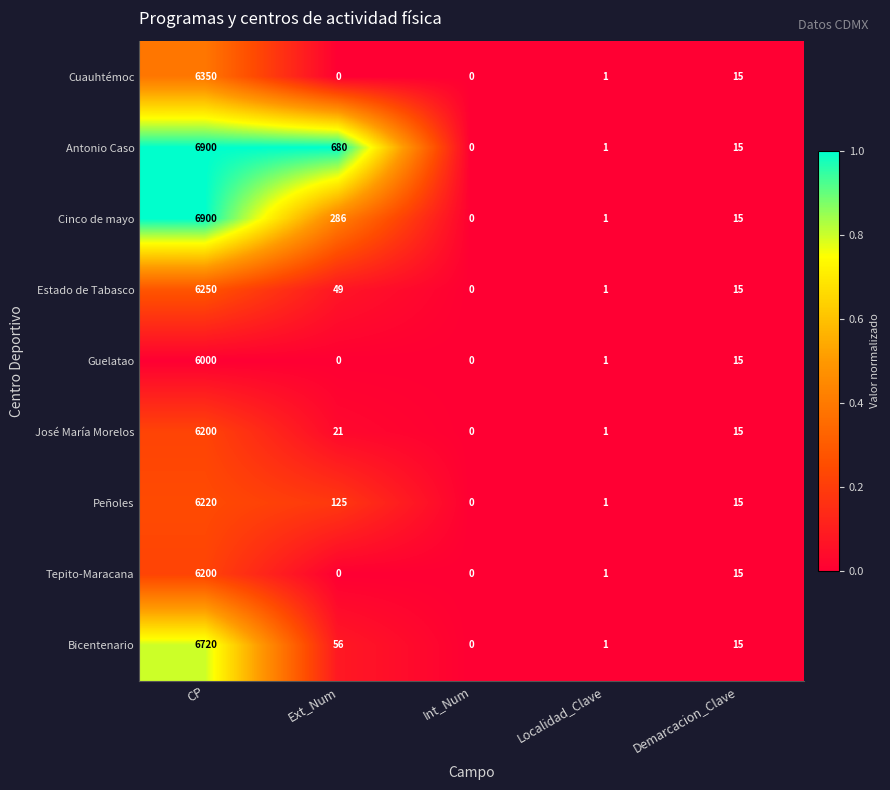

At which category does the chart reach its peak across all series?

CP